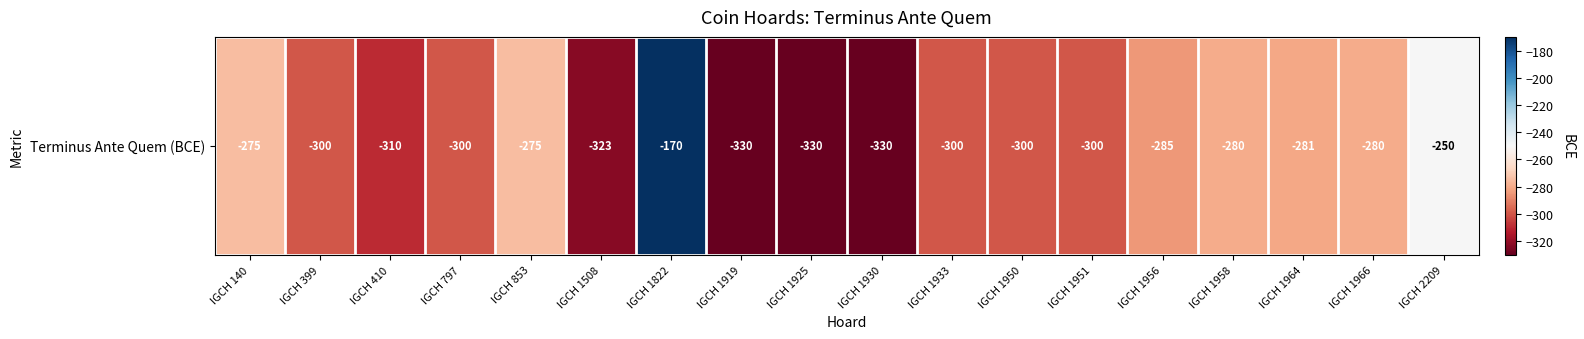

What is the difference between the maximum and minimum values?

160